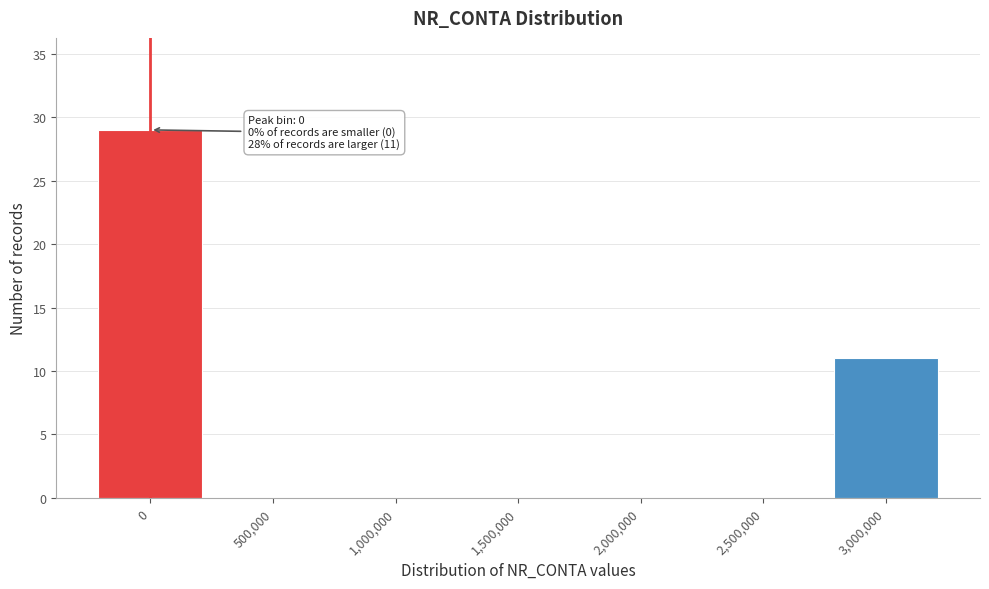

Reading left to right, transcribe all the data shown in this chart.

0=29	500,000=0	1,000,000=0	1,500,000=0	2,000,000=0	2,500,000=0	3,000,000=11